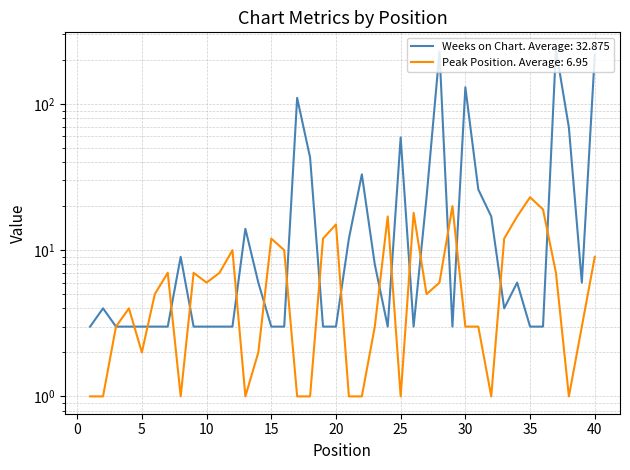

After their last crossing, which series has the higher values: Peak Position or Weeks on Chart?

Weeks on Chart